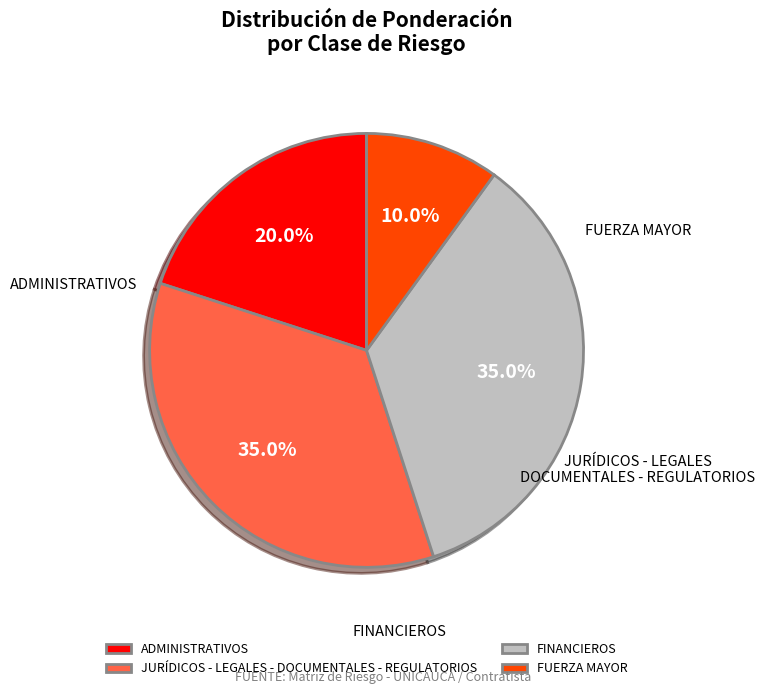

Which has a higher value, FUERZA MAYOR or FINANCIEROS?

FINANCIEROS